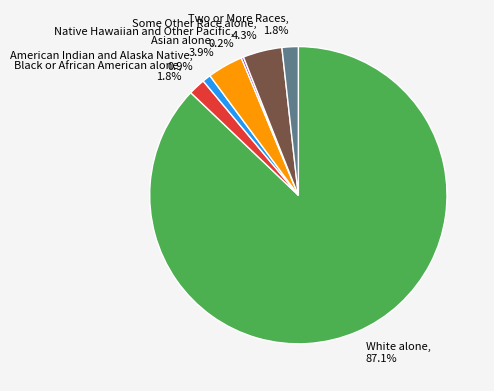

Which has a higher value, Black or African American alone, 1.8% or White alone, 87.1%?

White alone, 87.1%